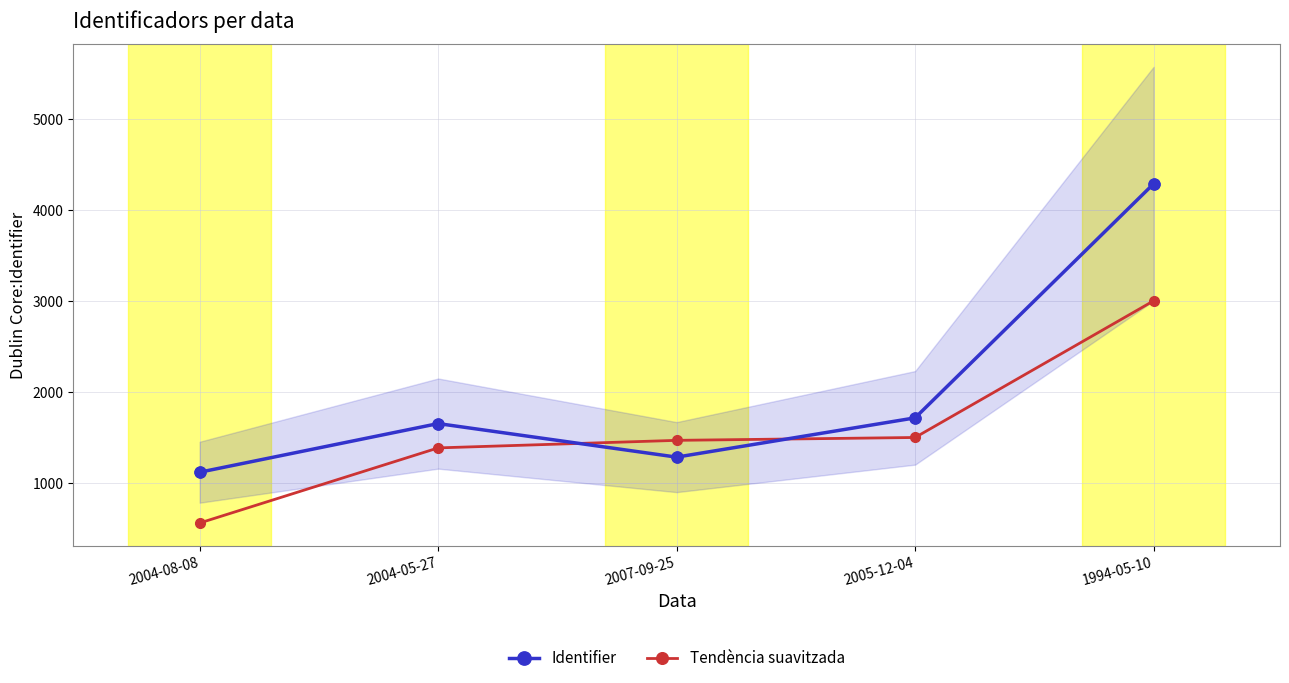

At which category is the sum across all series the highest?

1994-05-10